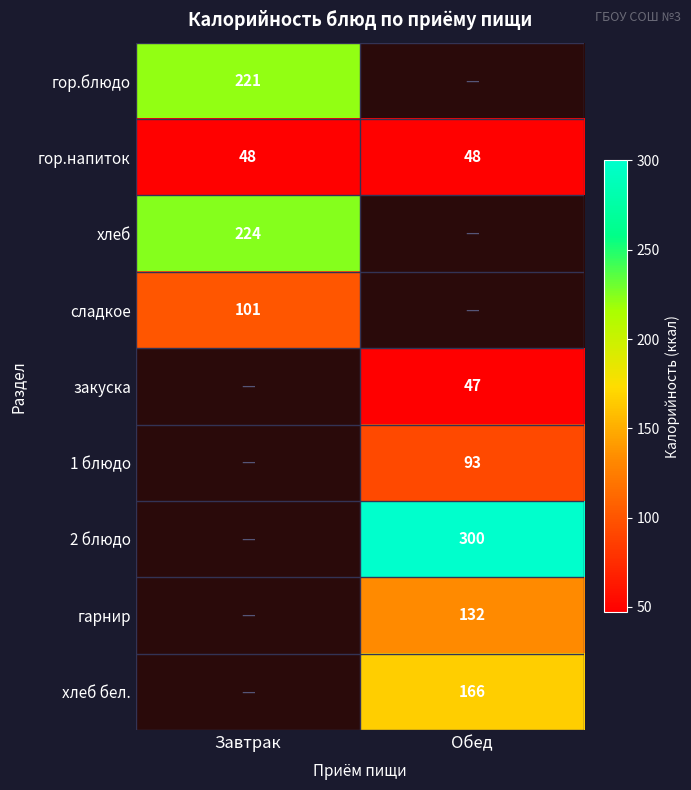

How many categories are shown in the chart?

2